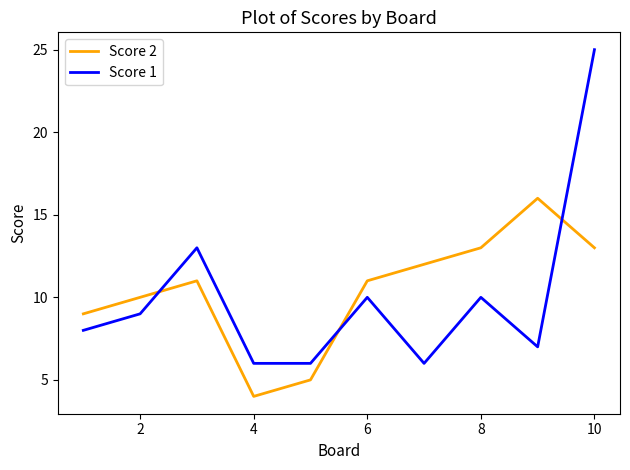

Which series has the widest spread of values?

Score 1